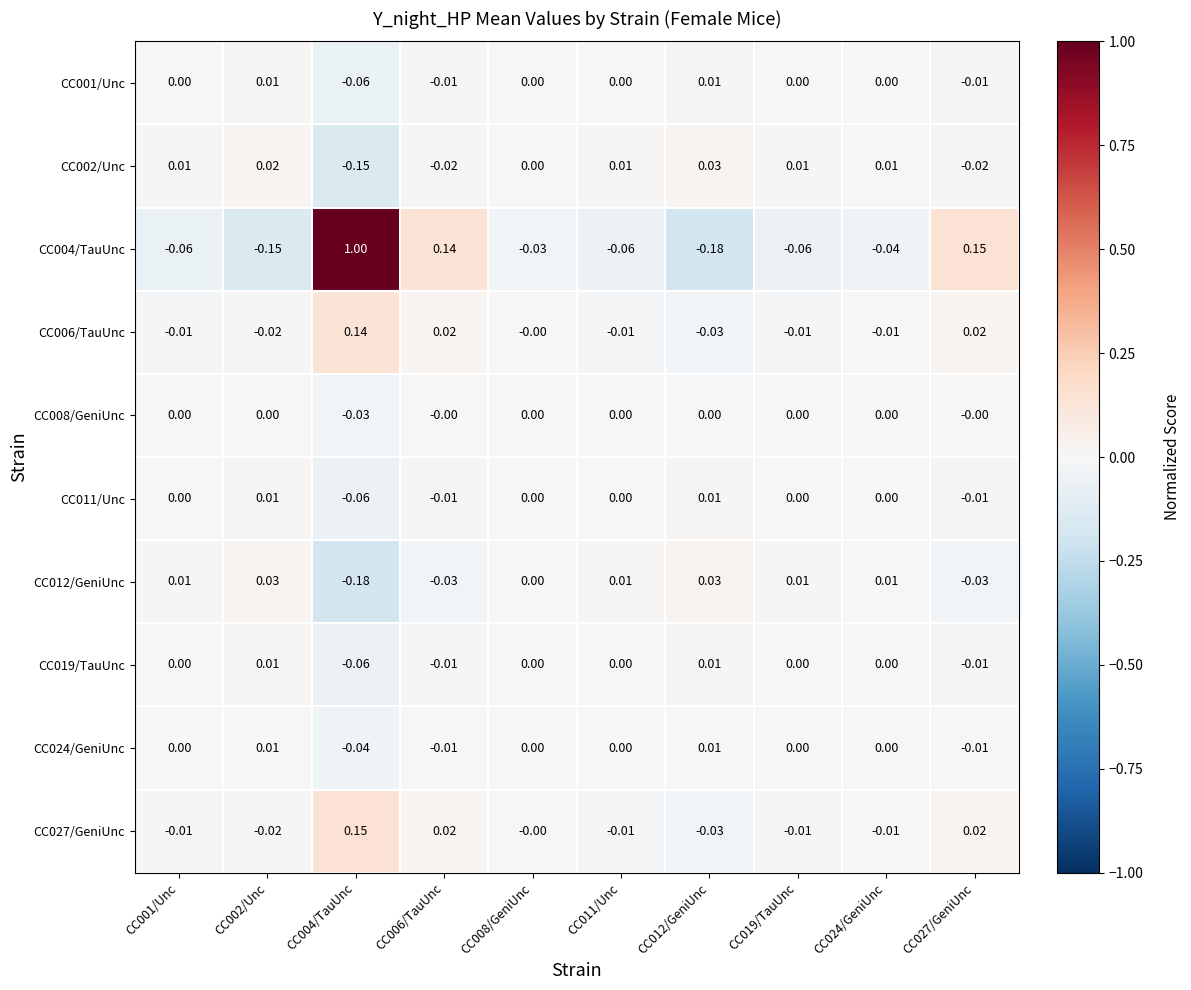

Is the value of CC008/GeniUnc at CC001/Unc greater than the value of CC011/Unc at CC027/GeniUnc?

Yes